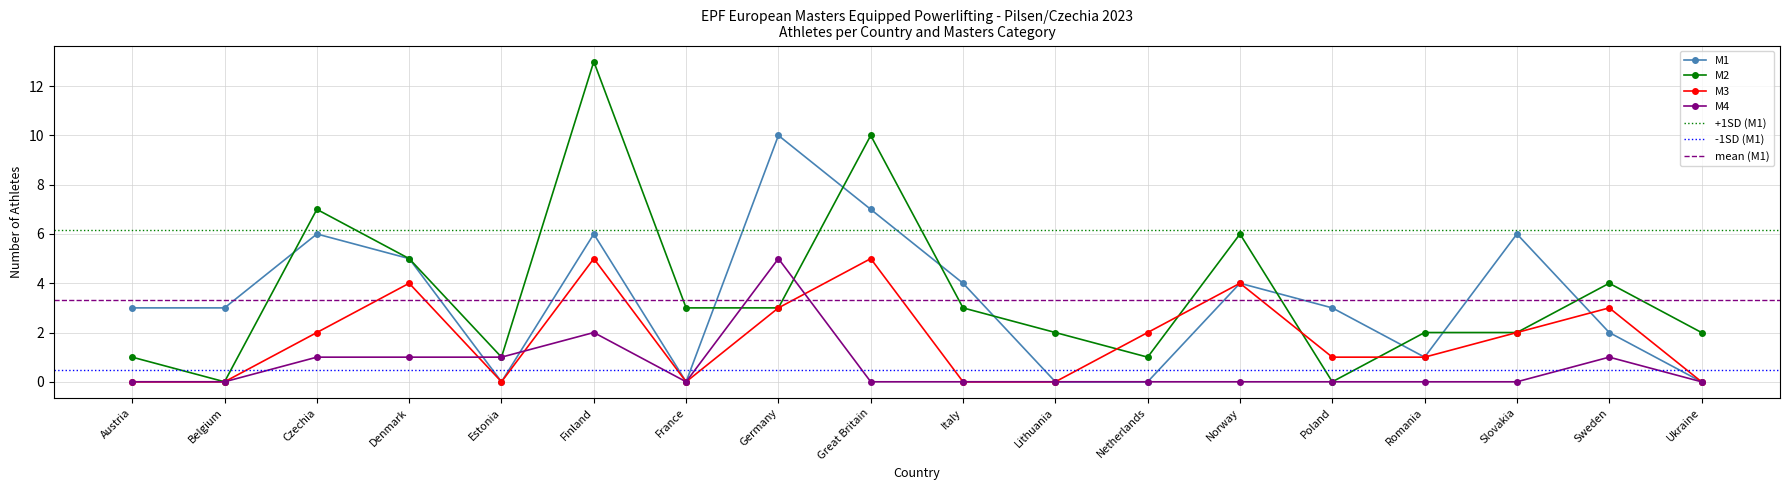

Is this an area chart (filled region under the line)?

No